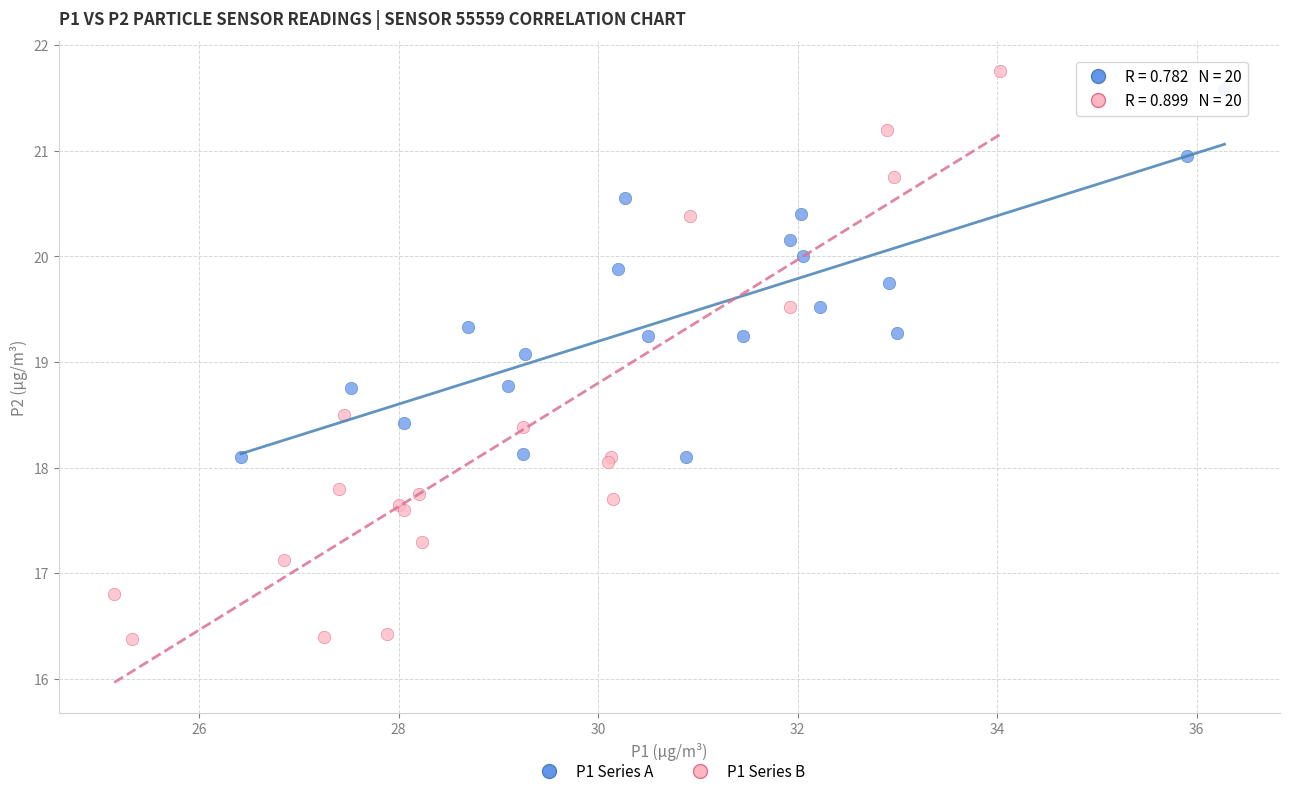

What are all the series names shown in the legend?

P1 Series A, P1 Series B